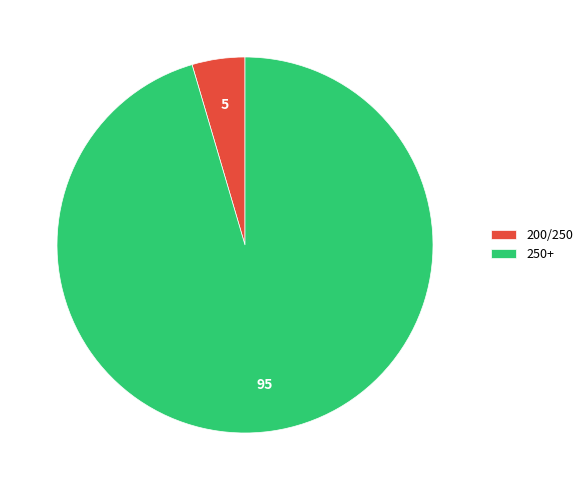

Between 200/250 and 250+, which is larger?

250+